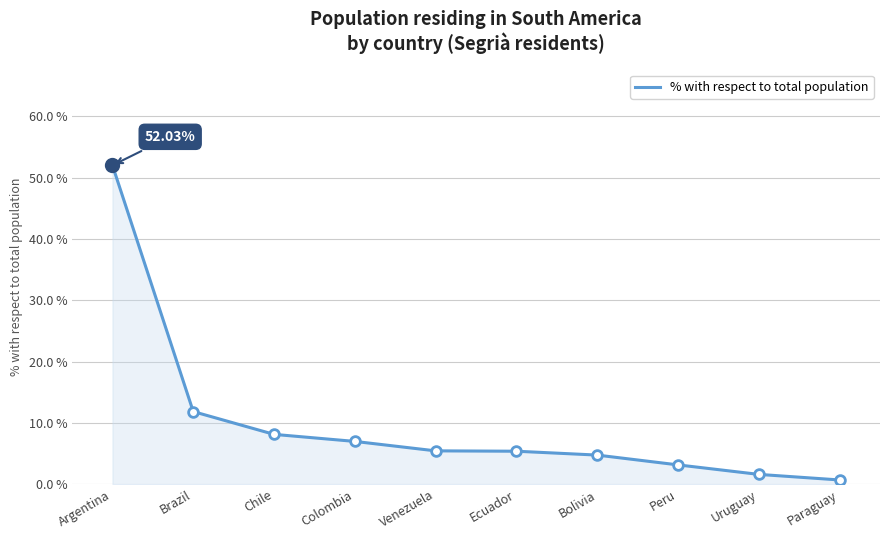

Which has a higher value, Brazil or Colombia?

Brazil